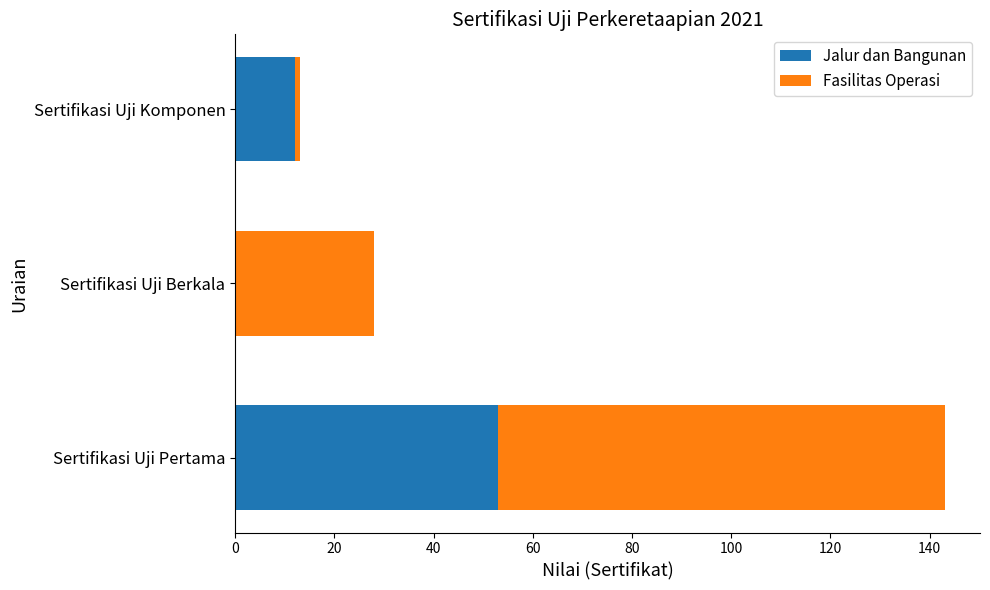

The Jalur dan Bangunan series shows 0 at Sertifikasi Uji Berkala. True or false?

True